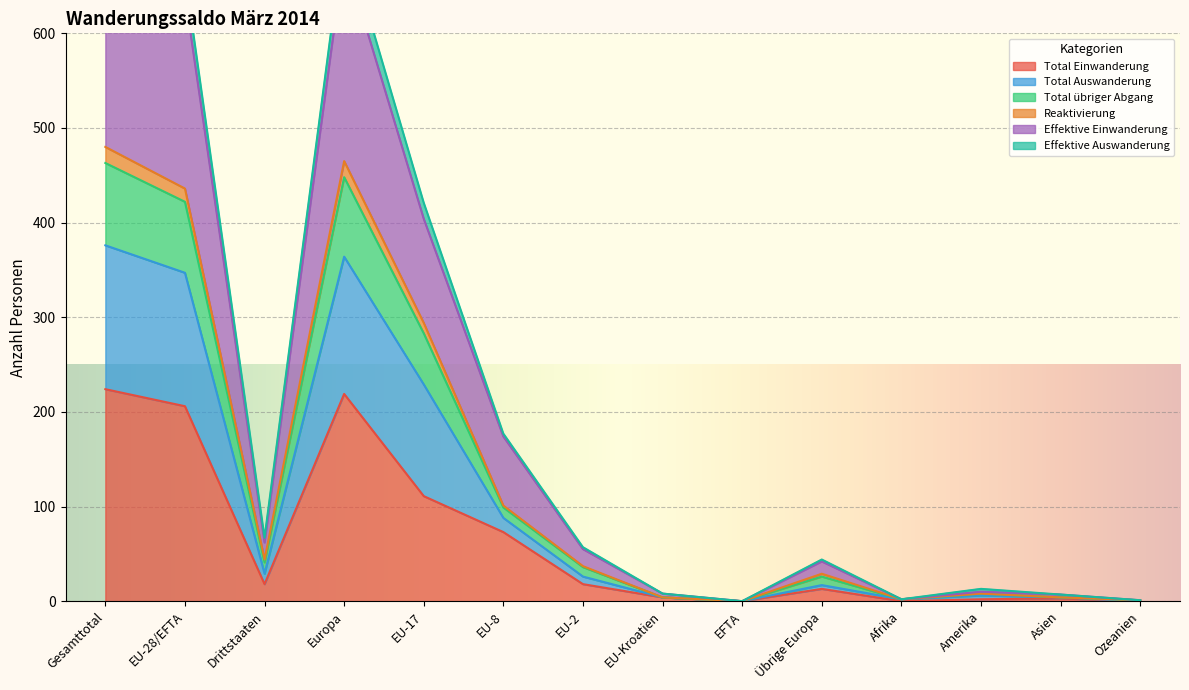

The Total Einwanderung series shows 111 at EU-17. True or false?

True